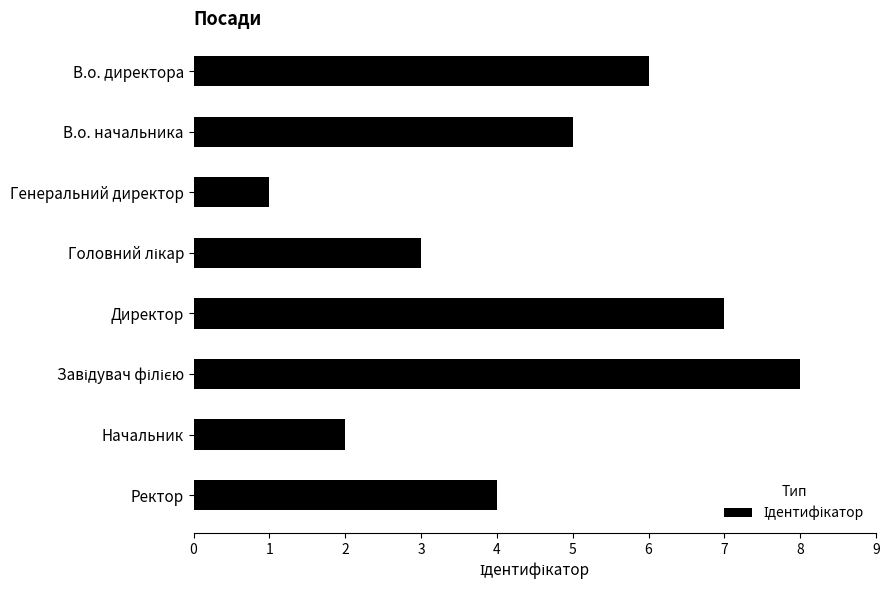

Reading bottom to top, extract all data points from this chart.

4	2	8	7	3	1	5	6